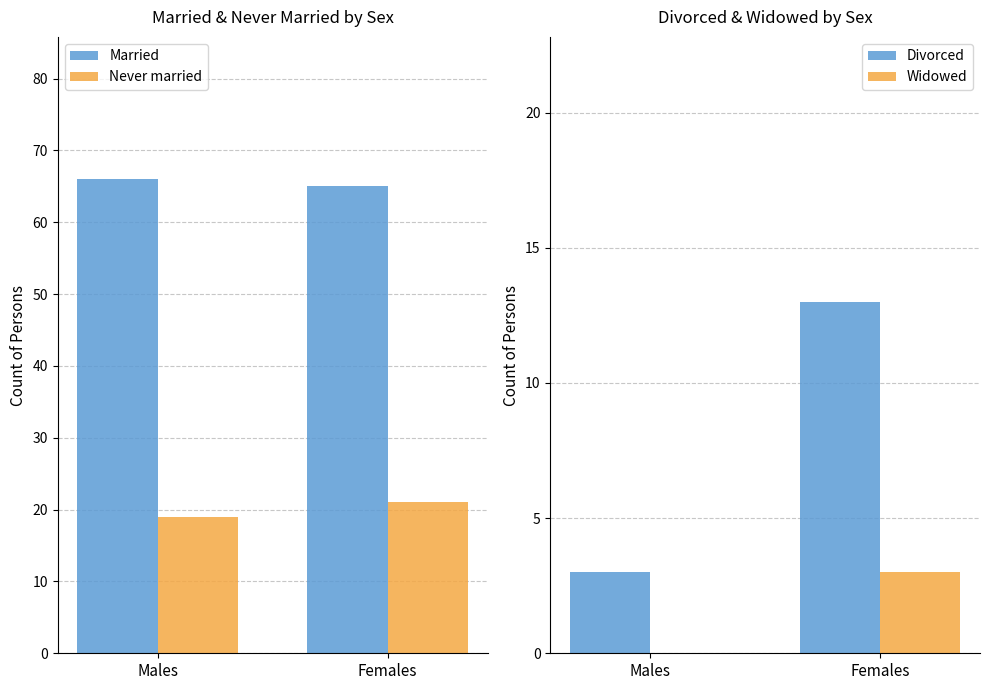

What is the label of the 2nd bar from the right?

Males